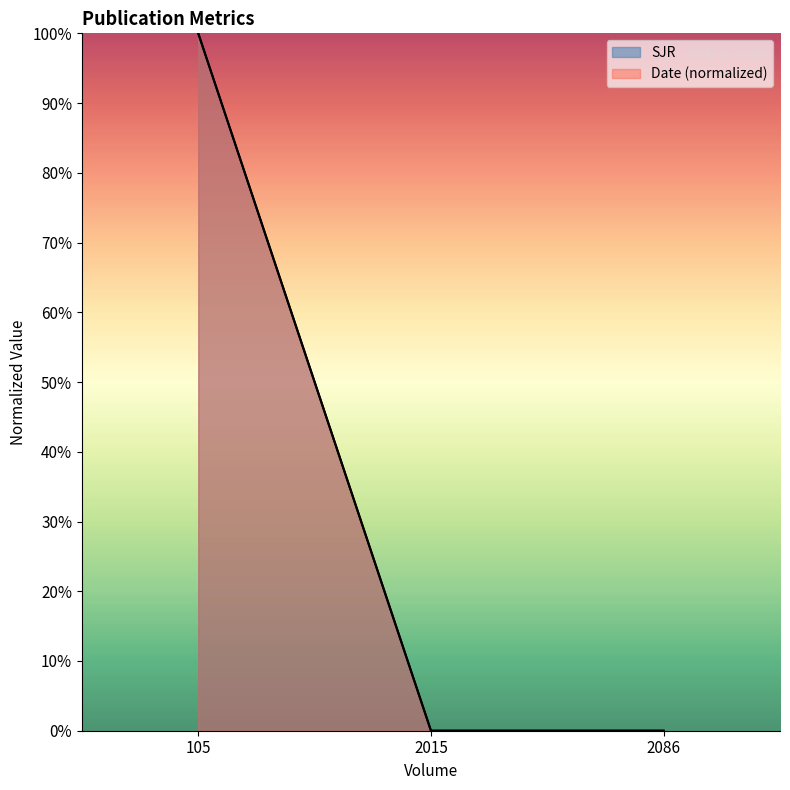

Reading right to left, transcribe all the data shown in this chart.

SJR: 0.0	0.0	1.0
Date: 0.0	0.0	1.0